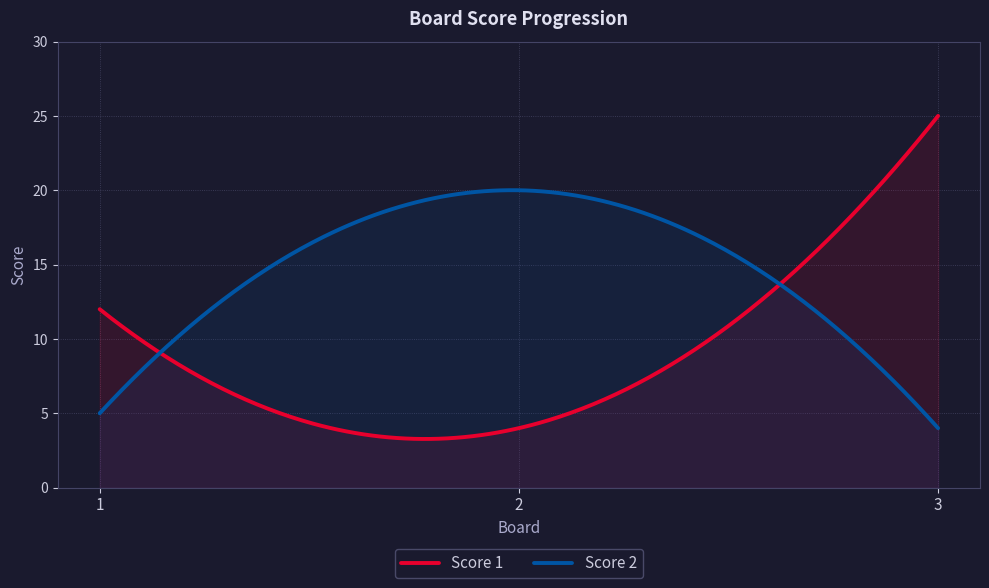

How many lines are shown in the chart?

2